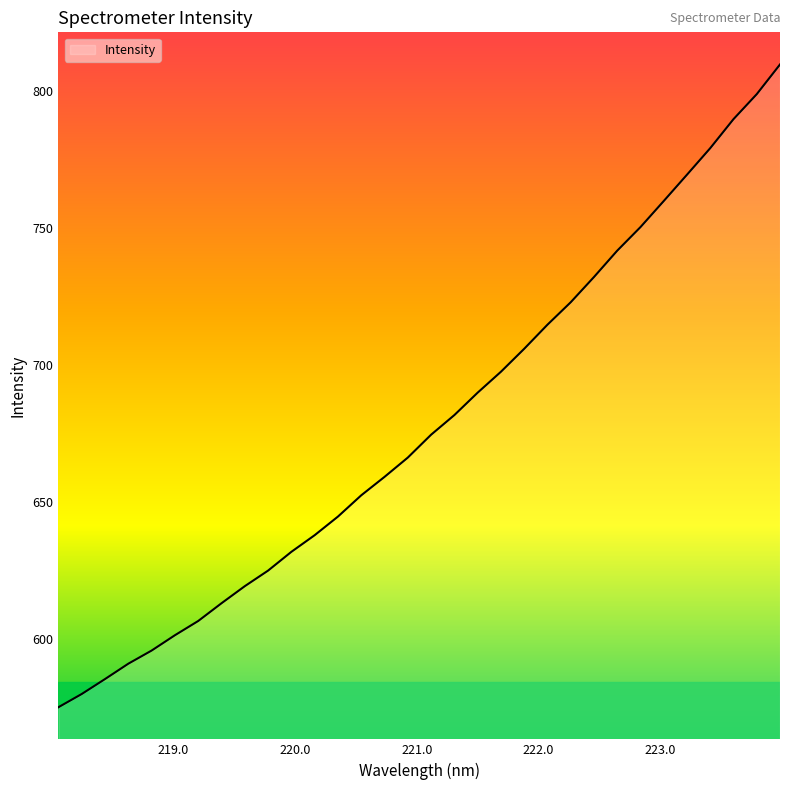

What is the difference between the maximum and minimum values?

234.5